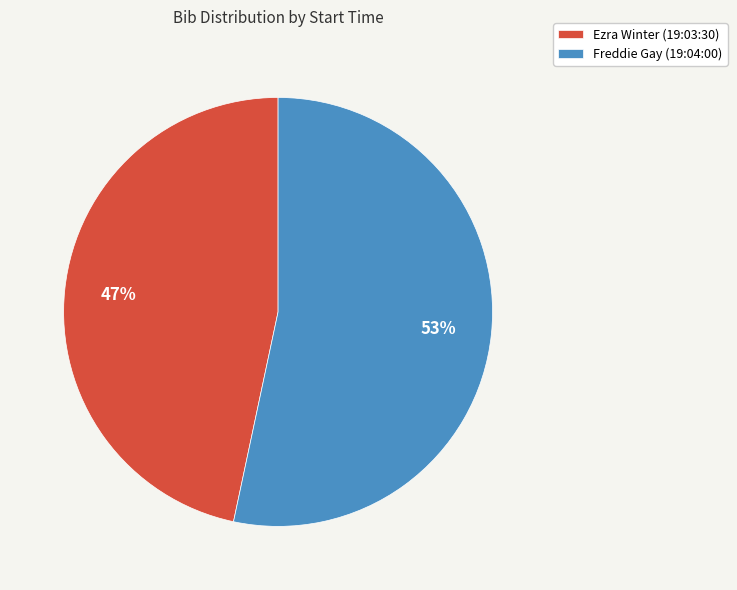

Which slice is the smallest?

Ezra Winter (19:03:30)